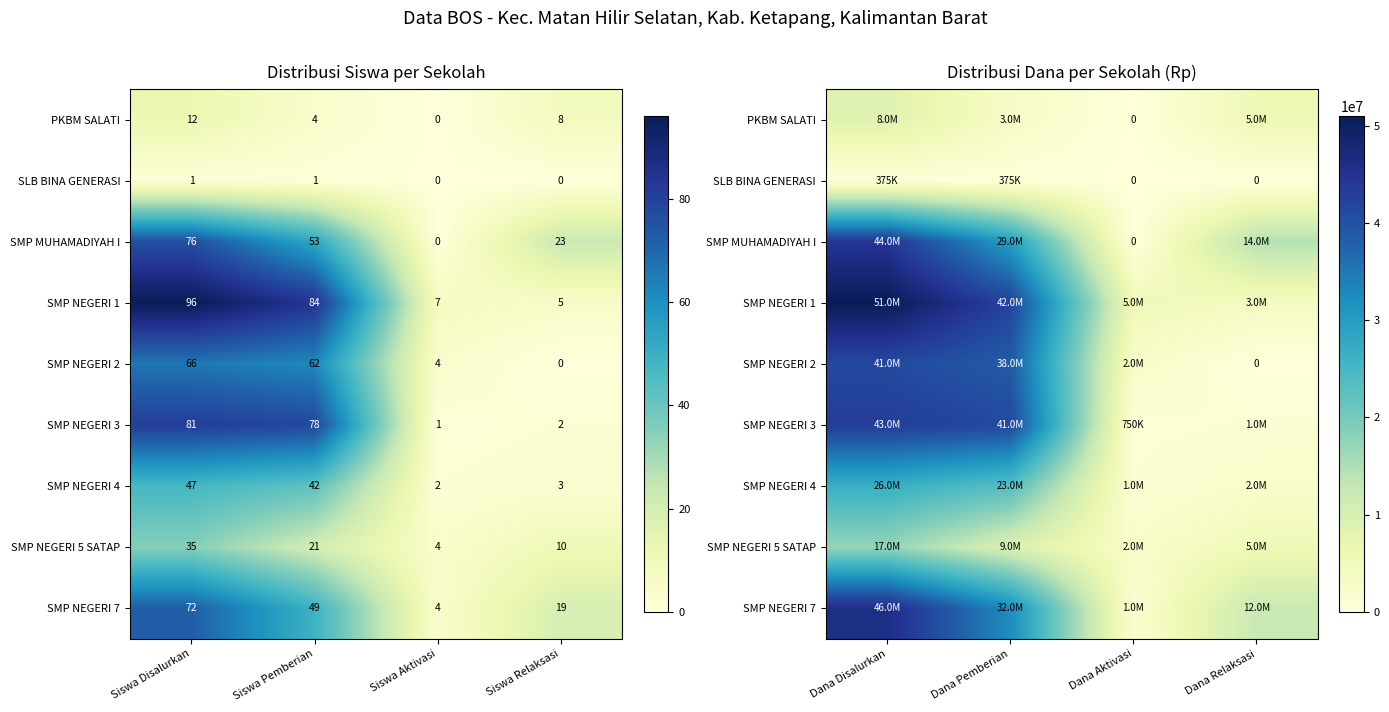

Count the number of categories in the chart.

4